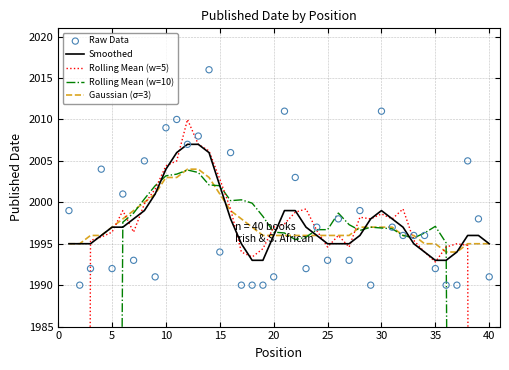

Which series reaches the maximum Y coordinate?

Raw Data